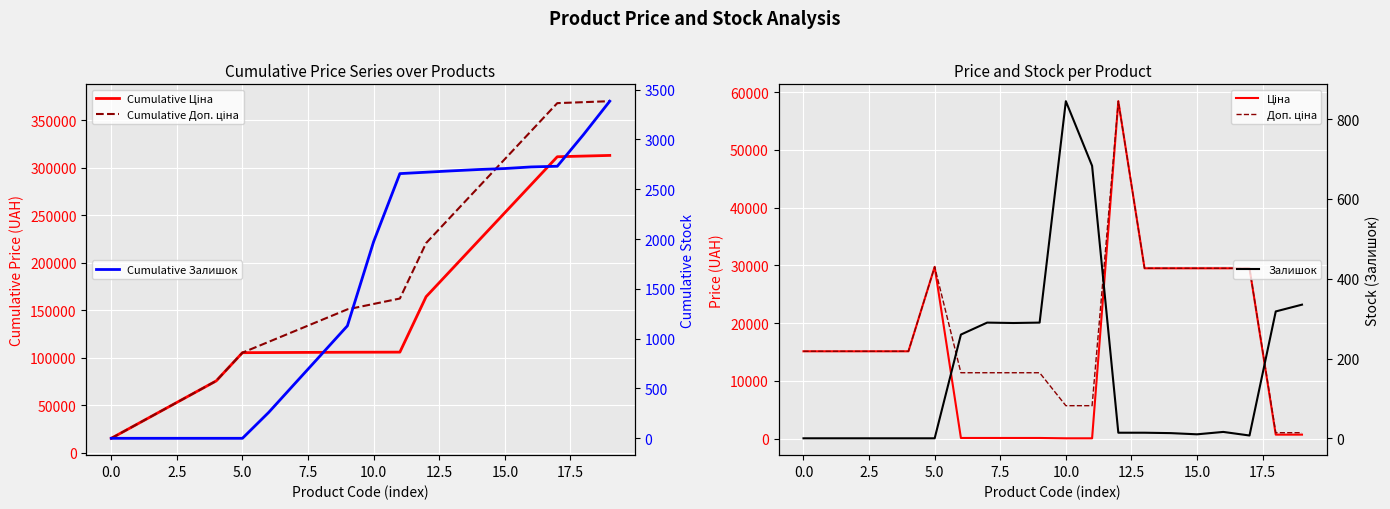

Is the value of Ціна at 7.5 greater than the value of Залишок at 0.0?

Yes